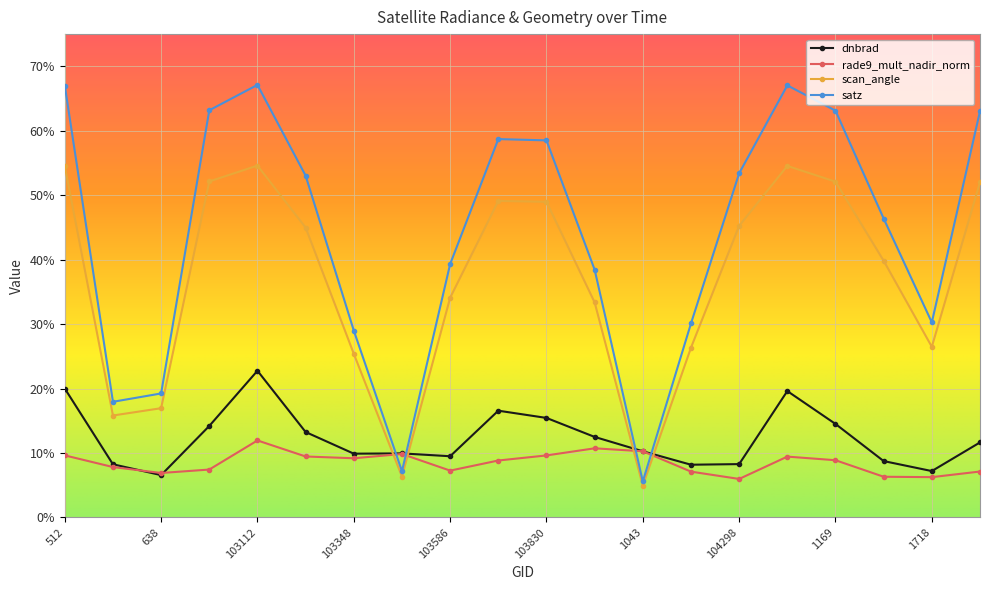

List the series in order of their peak value, highest first.

satz, scan_angle, dnbrad, rade9_mult_nadir_norm